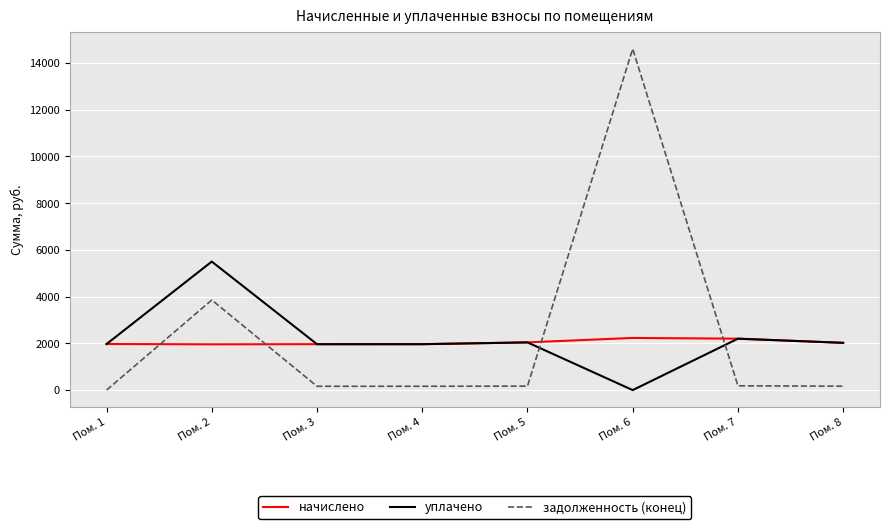

What is the greatest value displayed?

14604.6